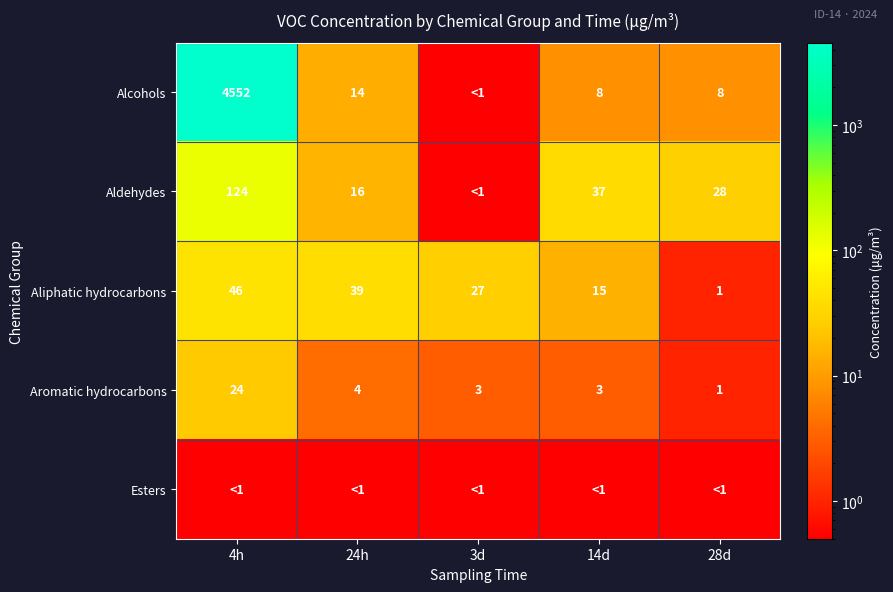

The Aldehydes series shows 49.8 at 28d. True or false?

False